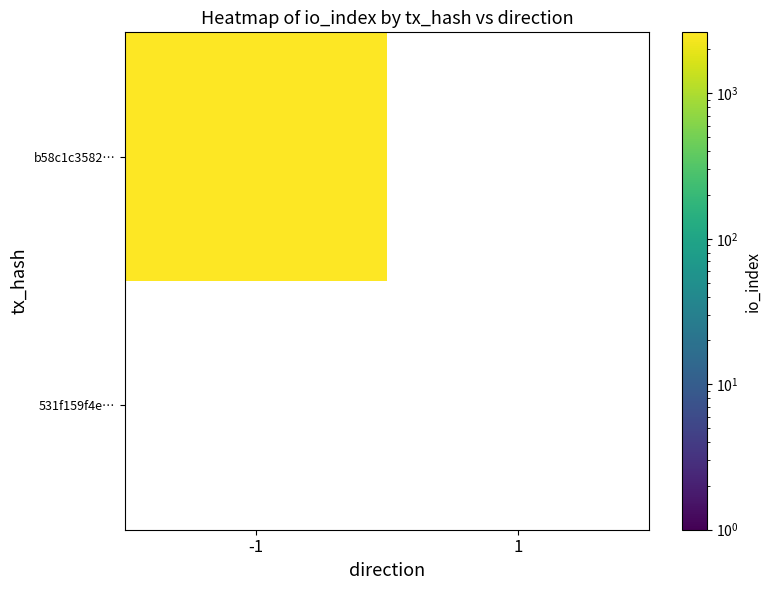

What value does the 531f159f4e699f1a6e4ff5837e52f8d1c7992b0 series have at direction?

1